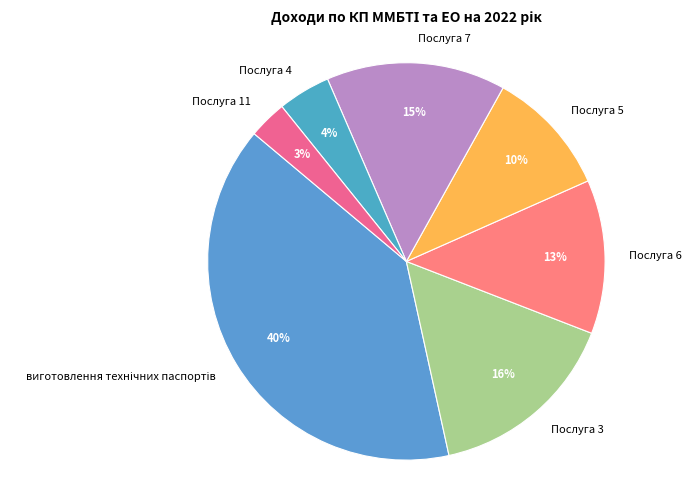

The Послуга 3 slice represents 24% of the pie. True or false?

False